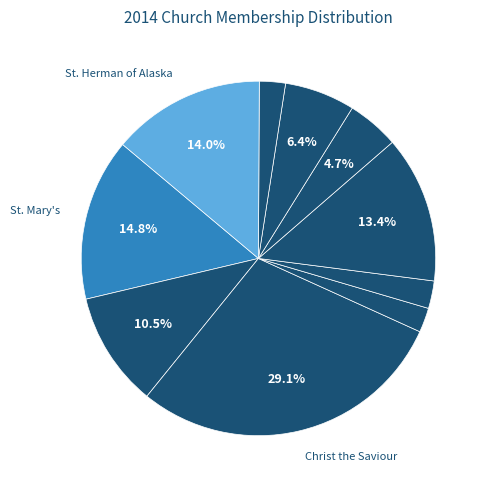

Rank the categories by value from highest to lowest.

Christ the Saviour Orthodox Church, St. Mary's Orthodox Church, St. Herman of Alaska Orthodox Church, Holy Apostles Orthodox Mission, Holy Ascension Orthodox Church (Frackville), St. Michael Orthodox Church, SS Peter and Paul Orthodox Church, Holy Trinity Orthodox Church, Assumption of the Holy Virgin Orthodox, Holy Ascension Orthodox Church (Lykens)